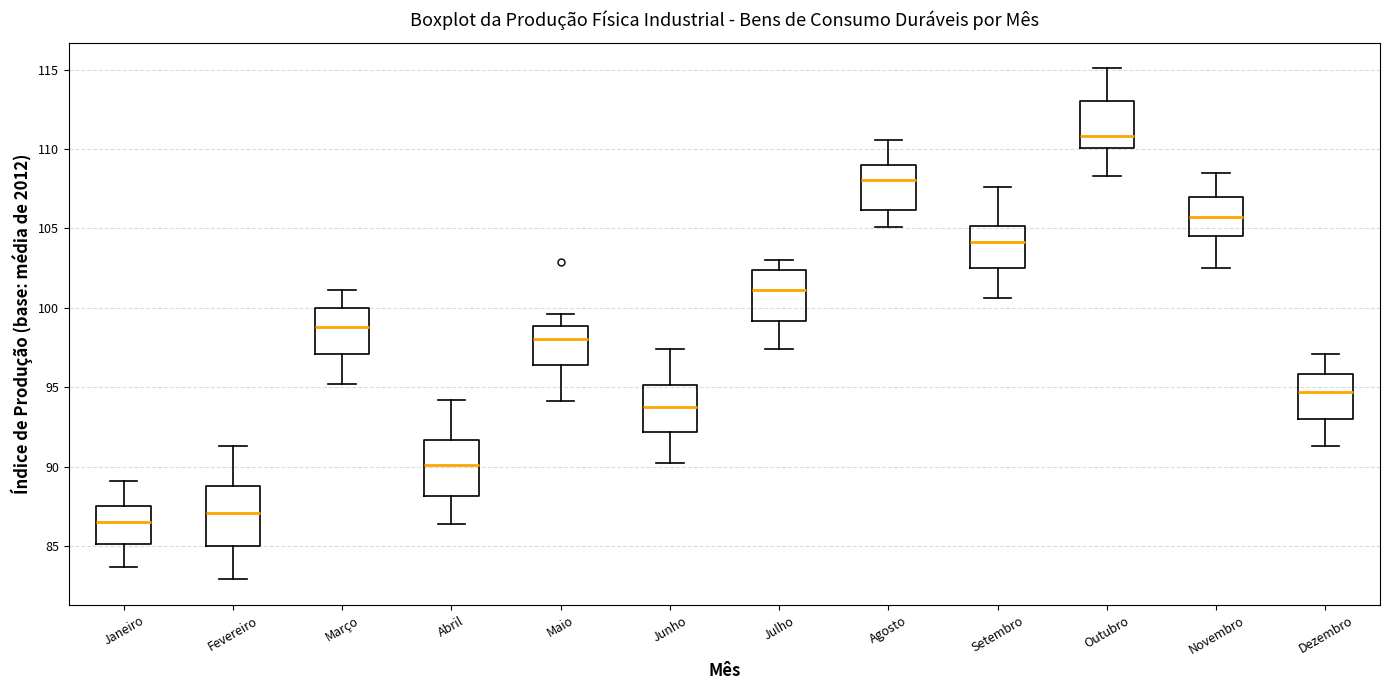

Reading left to right, read every box against the y-axis: the position of its median line, the range the box covers, and the ends of its whiskers. The values are not printed on the chart, so give them approximately, as read against the axis.

Janeiro: median 86.5, box 85.0 to 87.5, whiskers 83.5 to 89.0
Fevereiro: median 87.0, box 85.0 to 89.0, whiskers 83.0 to 91.5
Março: median 99.0, box 97.0 to 100.0, whiskers 95.0 to 101.0
Abril: median 90.0, box 88.0 to 91.5, whiskers 86.5 to 94.0
Maio: median 98.0, box 96.5 to 99.0, whiskers 94.0 to 99.5
Junho: median 94.0, box 92.0 to 95.0, whiskers 90.0 to 97.5
Julho: median 101.0, box 99.0 to 102.5, whiskers 97.5 to 103.0
Agosto: median 108.0, box 106.0 to 109.0, whiskers 105.0 to 110.5
Setembro: median 104.0, box 102.5 to 105.0, whiskers 100.5 to 107.5
Outubro: median 111.0, box 110.0 to 113.0, whiskers 108.5 to 115.0
Novembro: median 105.5, box 104.5 to 107.0, whiskers 102.5 to 108.5
Dezembro: median 94.5, box 93.0 to 96.0, whiskers 91.5 to 97.0